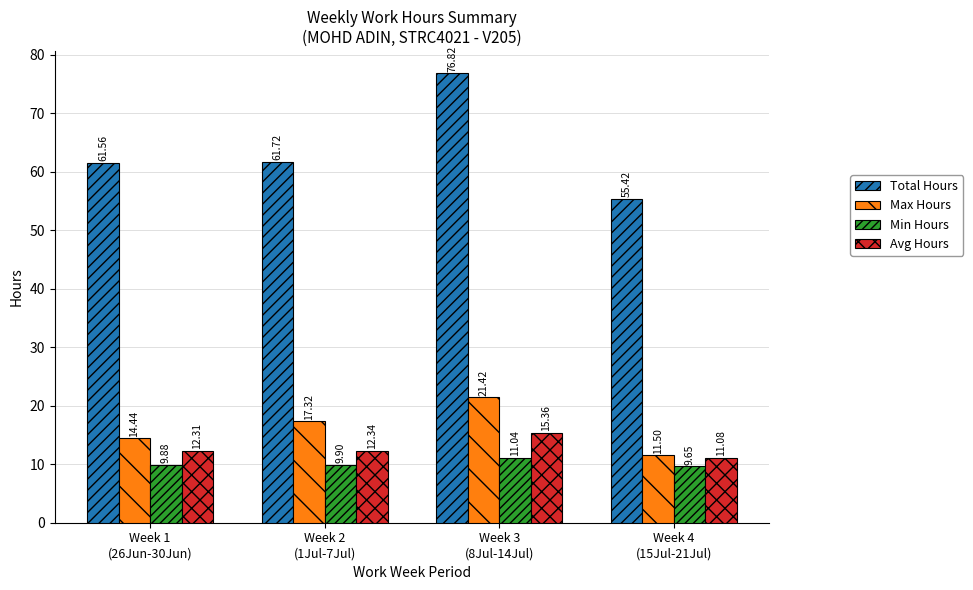

At which label does Total Hours reach its peak?

Week 3
(8Jul-14Jul)